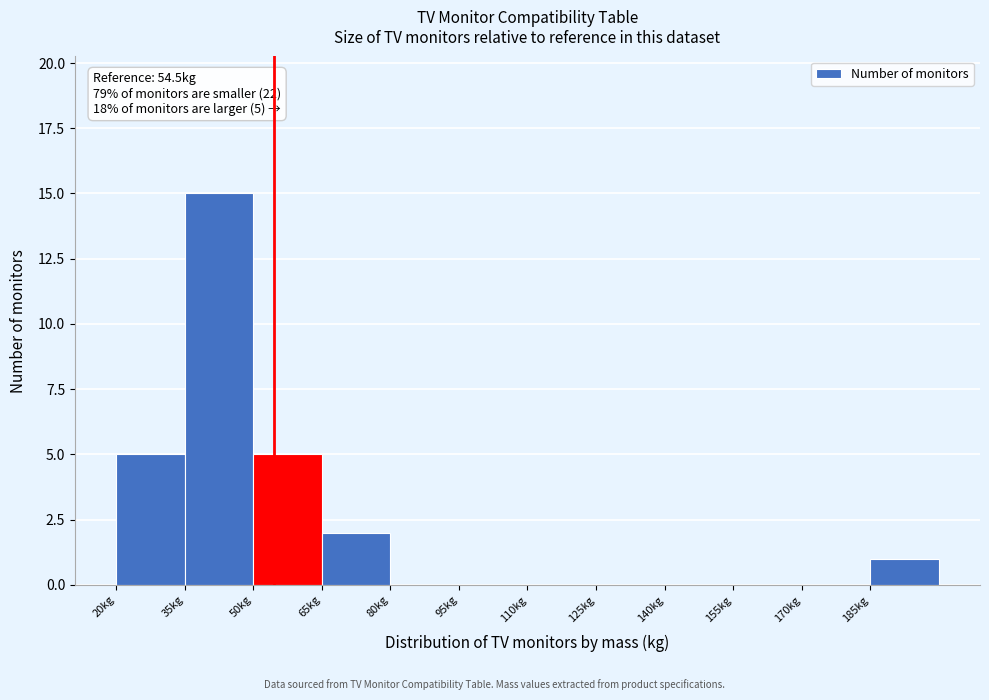

Which range on the x-axis has the tallest bar?

35 to 50